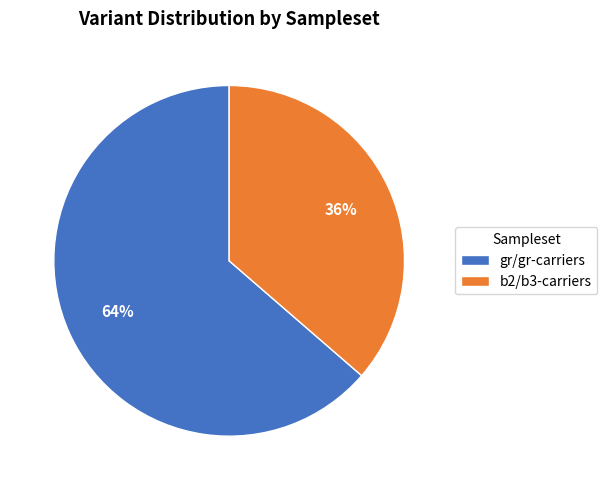

To the nearest percent, what portion does gr/gr-carriers represent?

64%